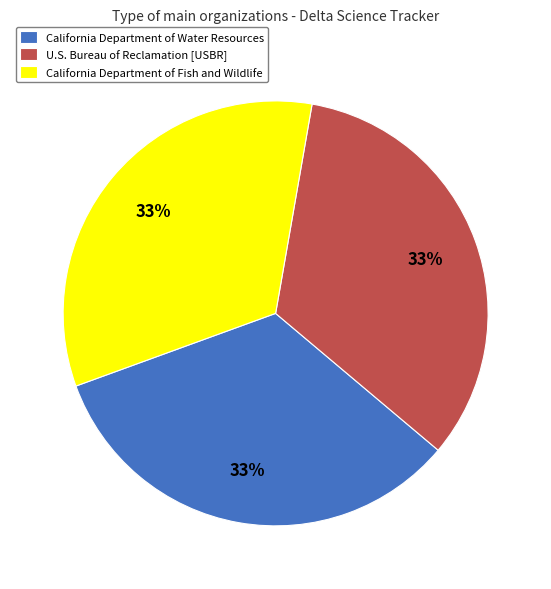

What is the ratio of the value at California Department of Fish and Wildlife to the value at California Department of Water Resources?

1.0